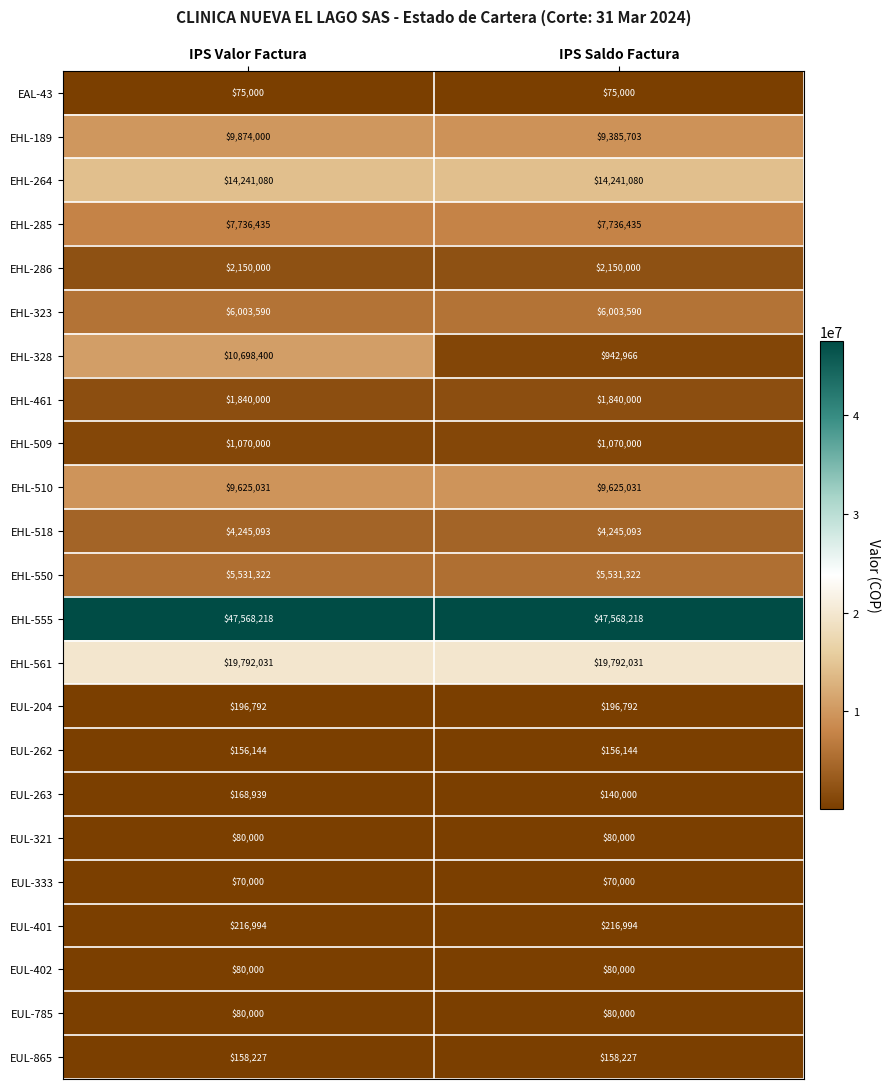

What is the difference between the highest and lowest values at IPS Saldo Factura?

47498218